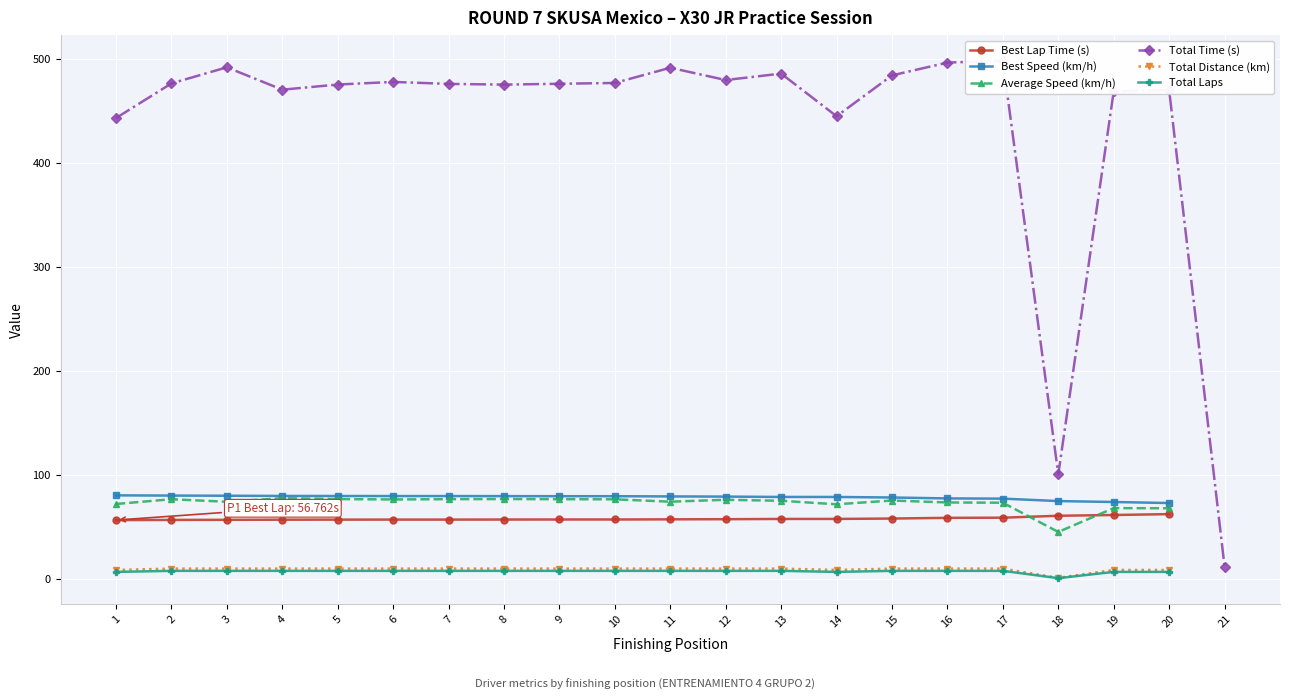

What is the value of the Best Speed (km/h) point at the 1st from the left?

80.5